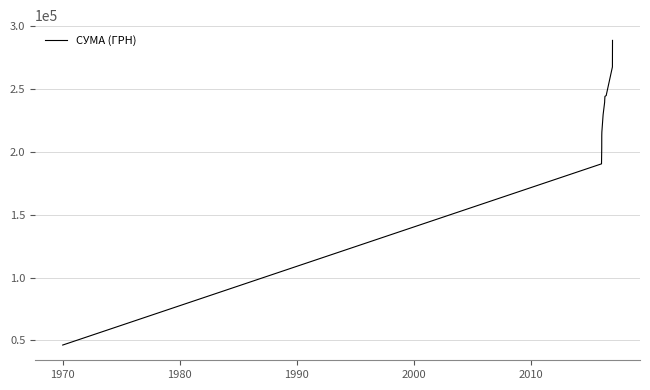

How many lines are shown in the chart?

1